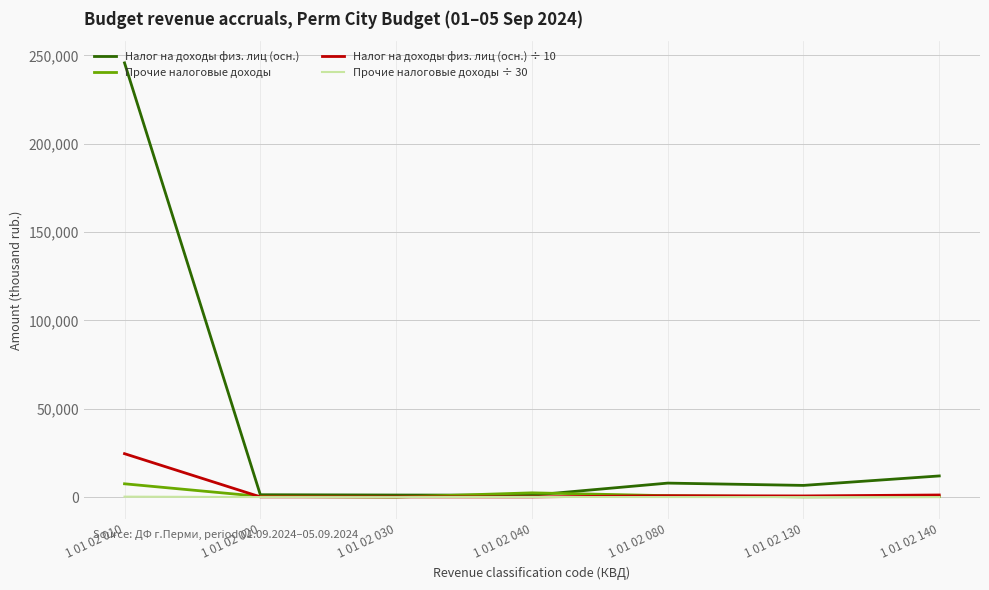

Which series has the largest total across all categories?

Налог на доходы физ. лиц (осн.)